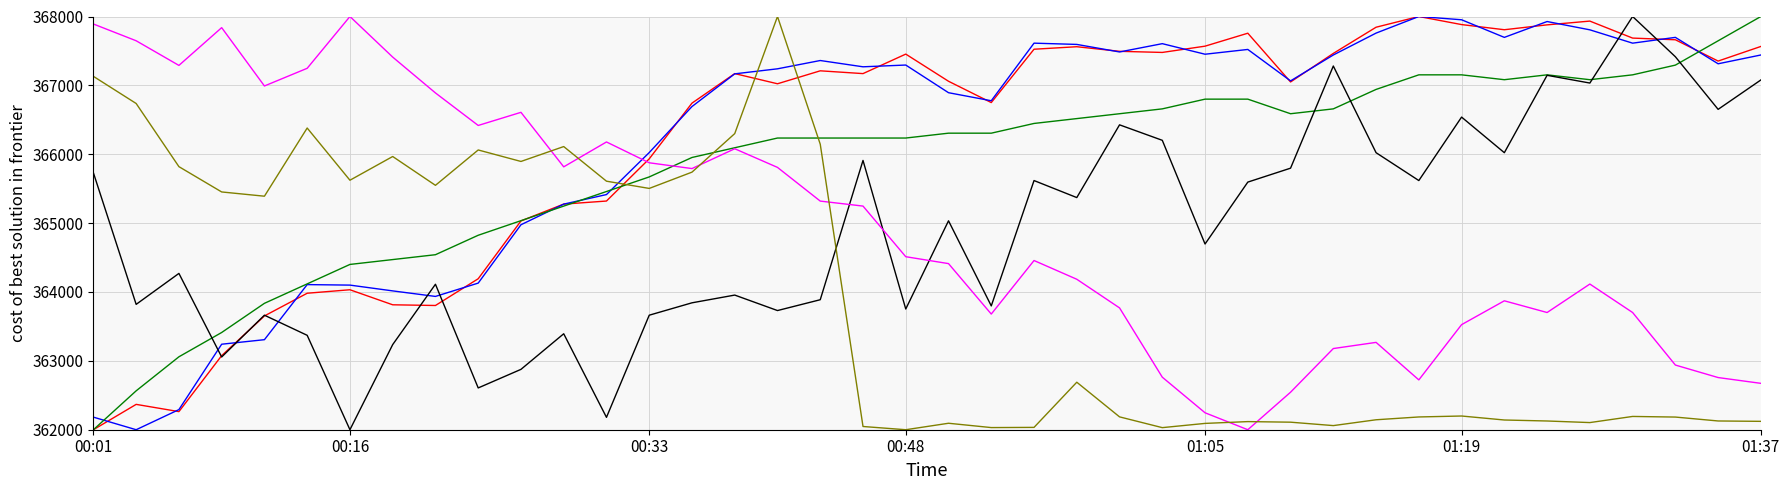

What is the greatest value displayed?

368000.0